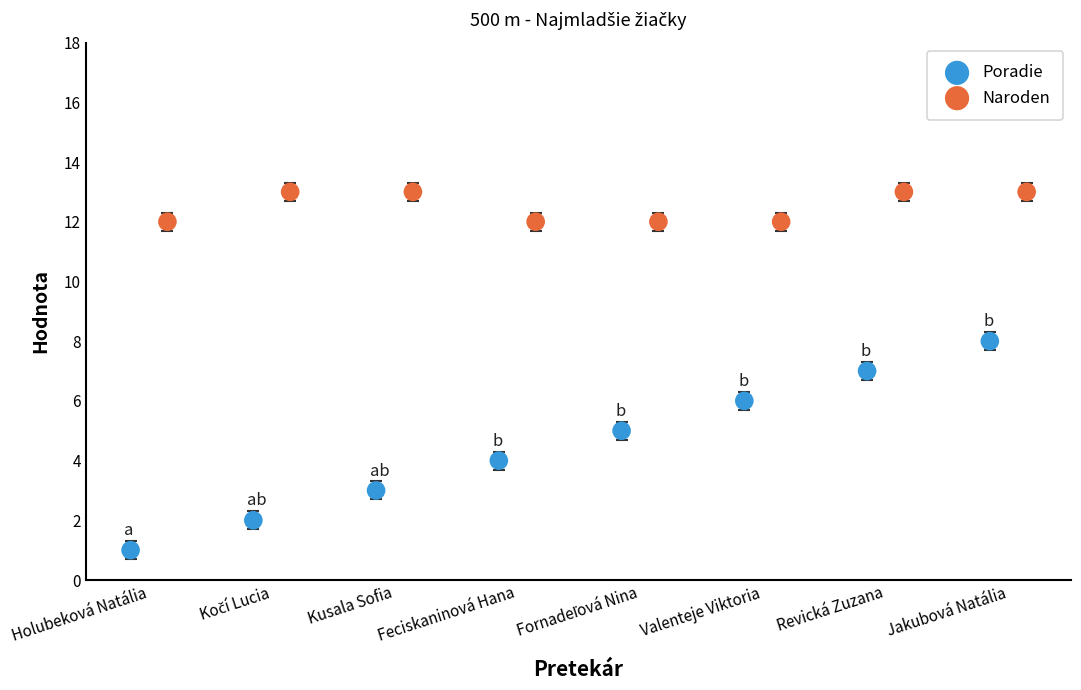

What are all the series names shown in the legend?

Poradie, Naroden